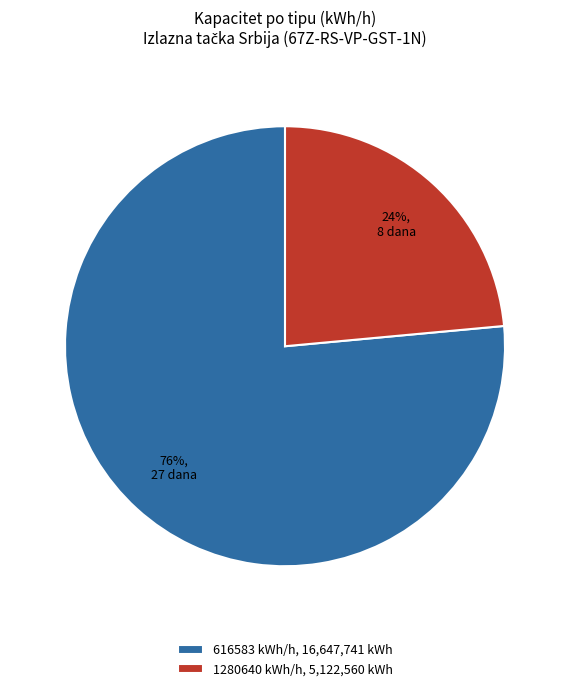

Is the sum of 616583 kWh/h, 16,647,741 kWh and 1280640 kWh/h, 5,122,560 kWh greater than half?

Yes